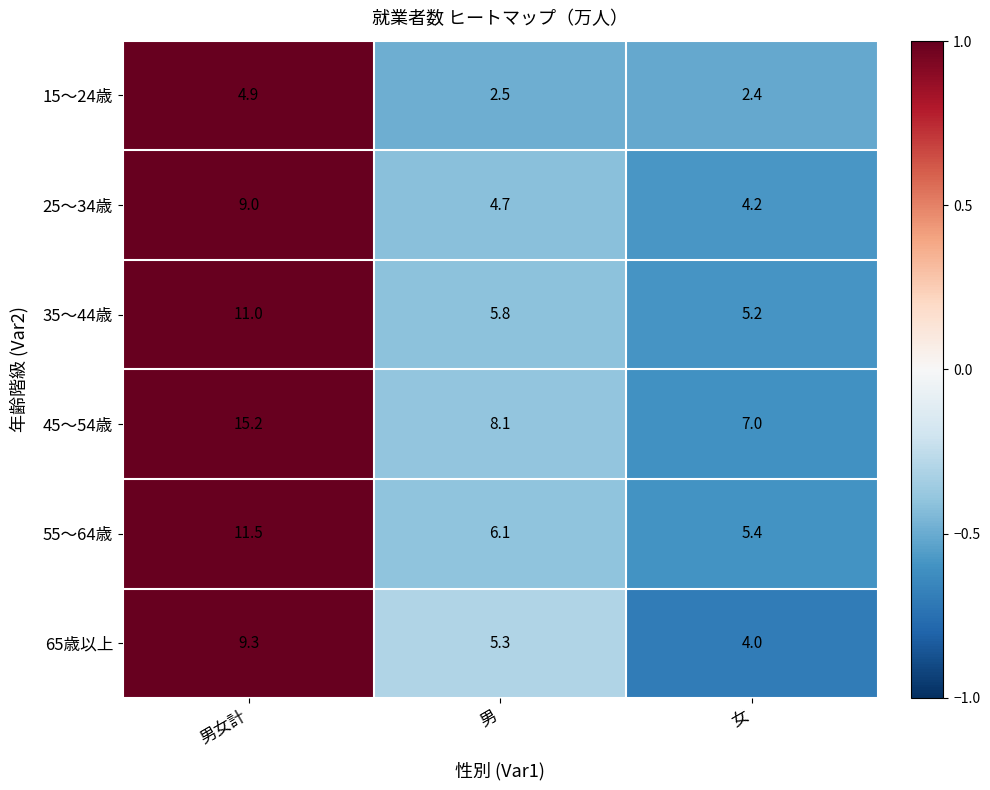

What is the difference between the 55～64歳 values at 女 and 男?

0.7